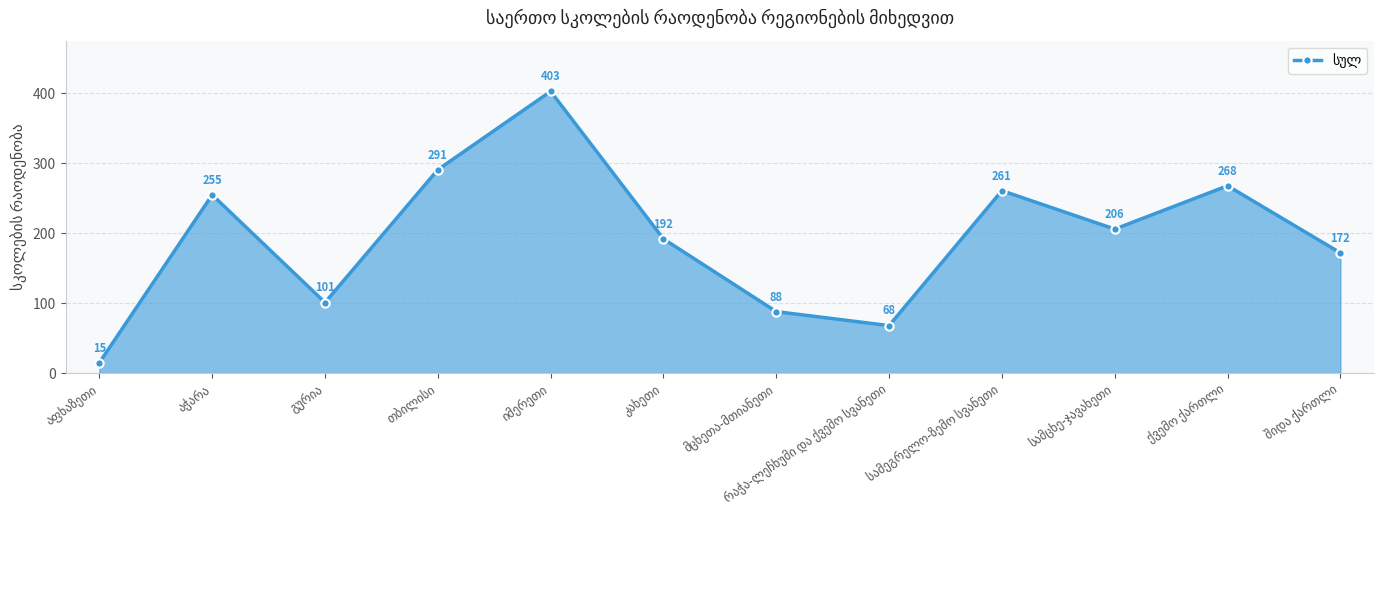

What is the value of the 9th point from the left?

261